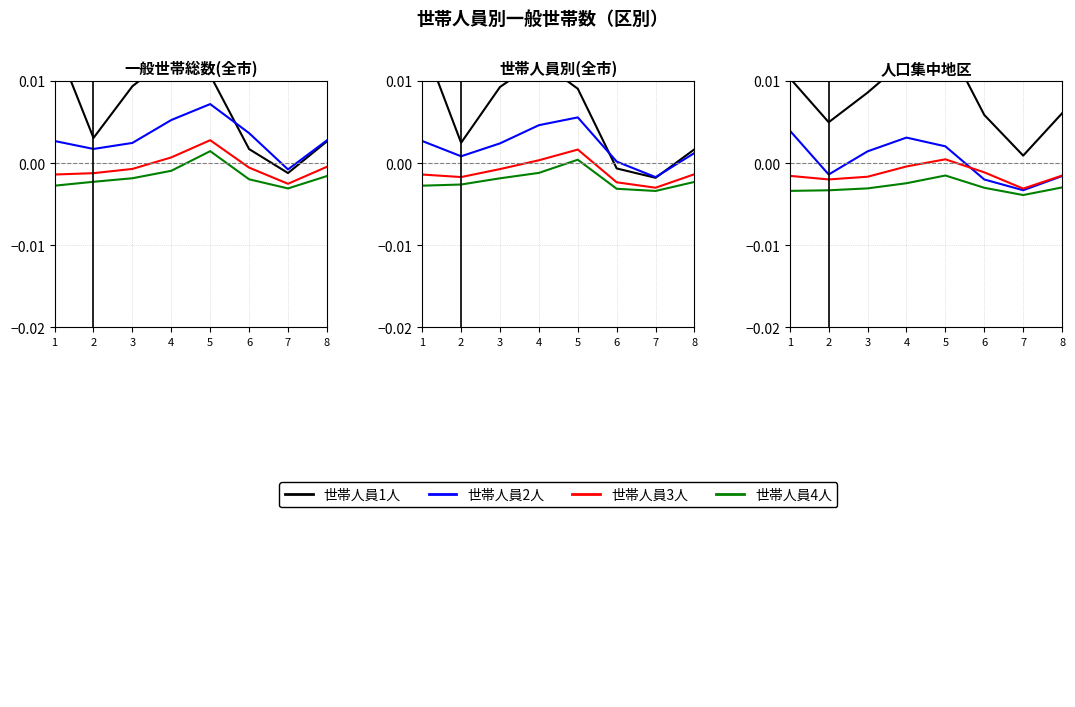

The 世帯人員3人 series shows -0.0 at 7. True or false?

True